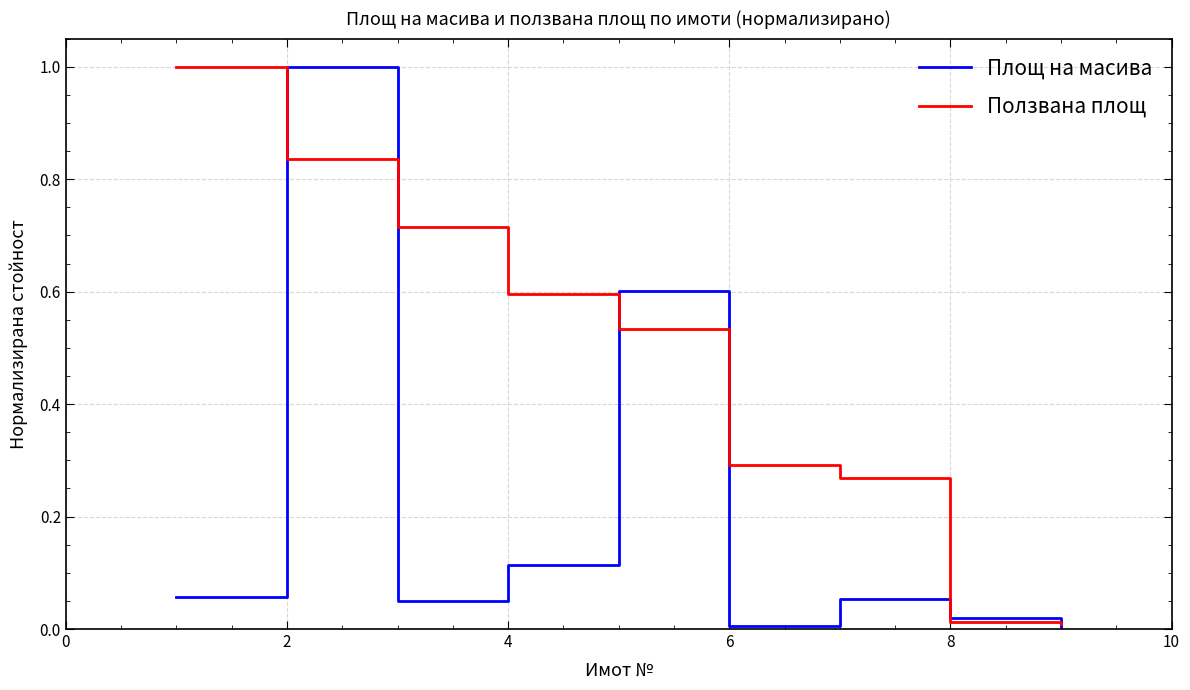

What is the highest value of the Площ на масива series?

1.0